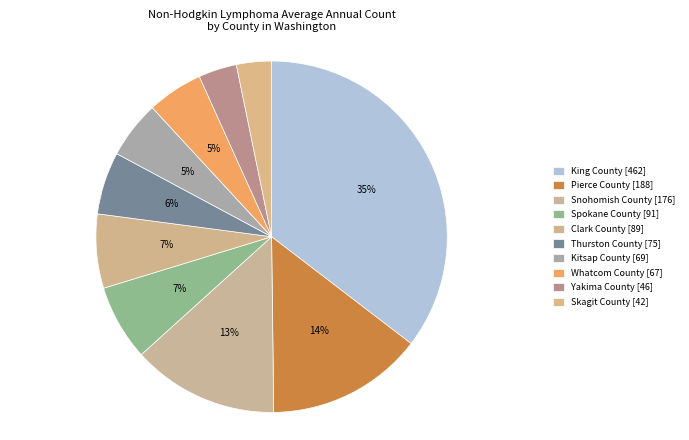

Does Clark County [89] represent more than half of the total?

No